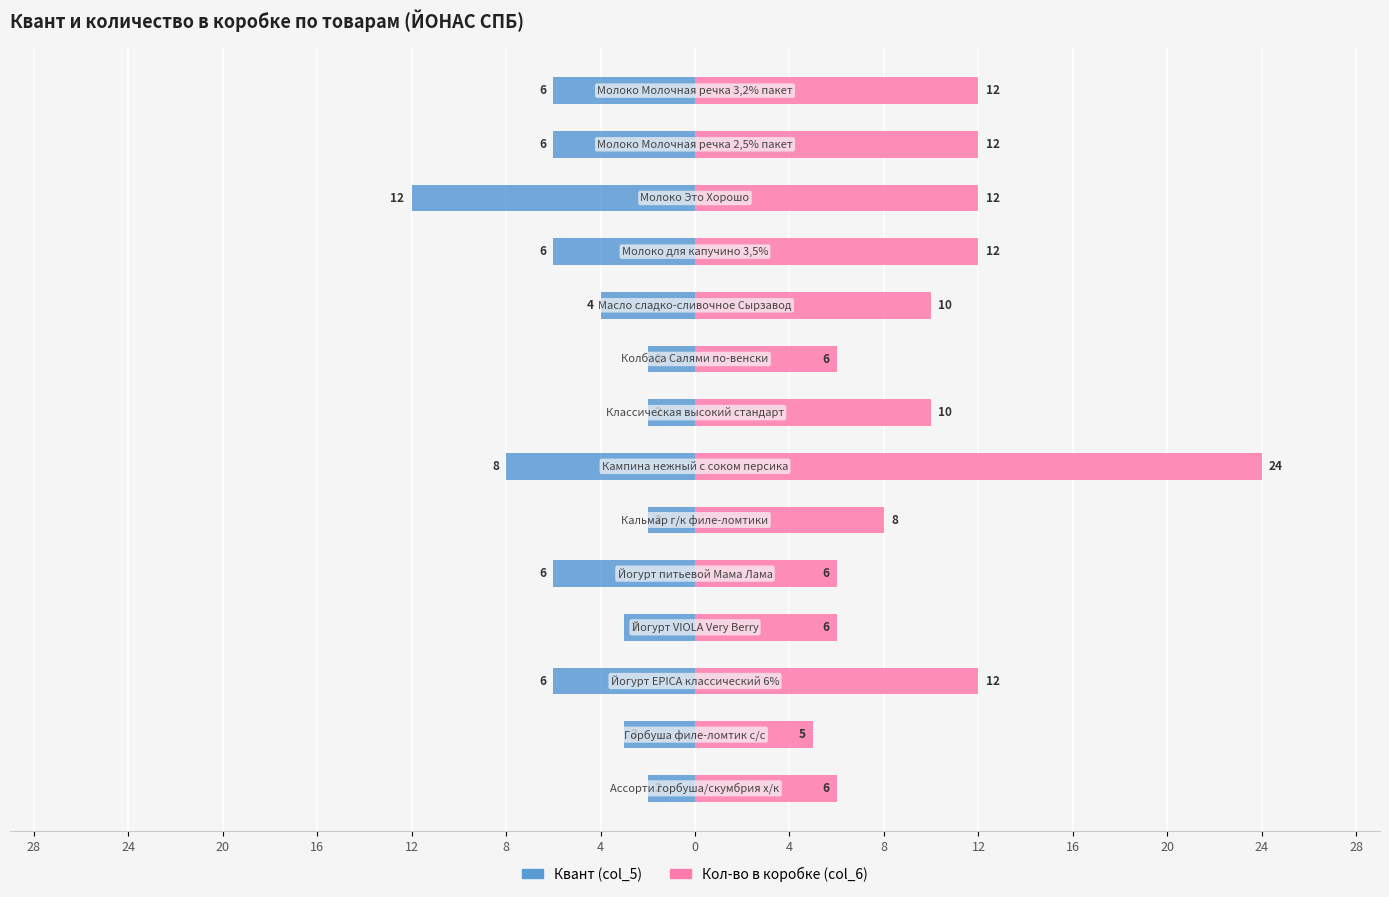

What is the difference between the highest and lowest values at 4?

32